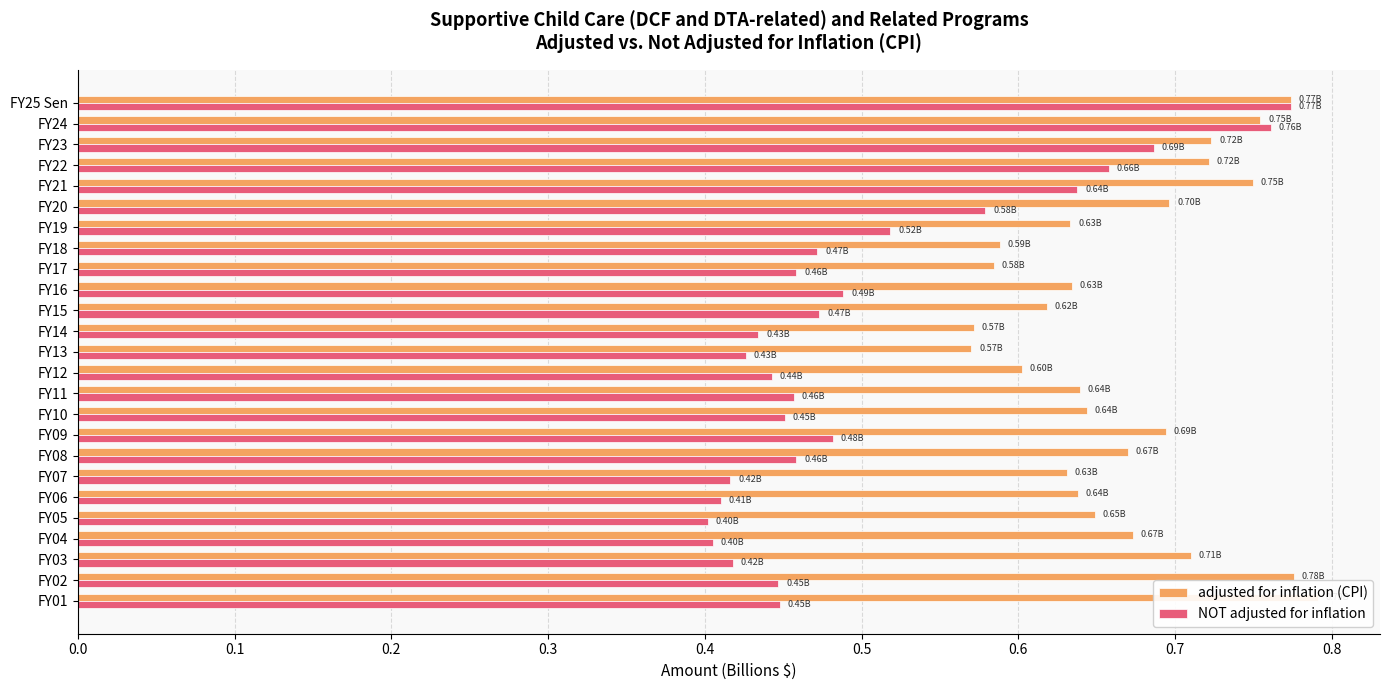

Count the number of categories in the chart.

25